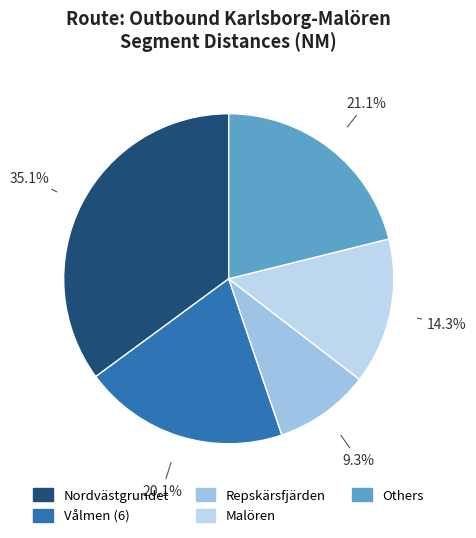

How many slices are in this pie chart?

5